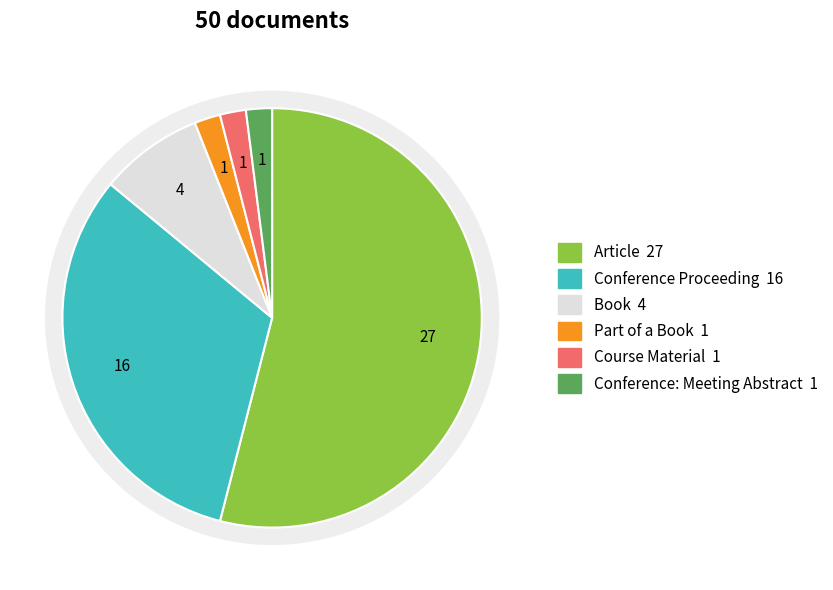

Is there any slice that represents more than half of the pie?

Yes